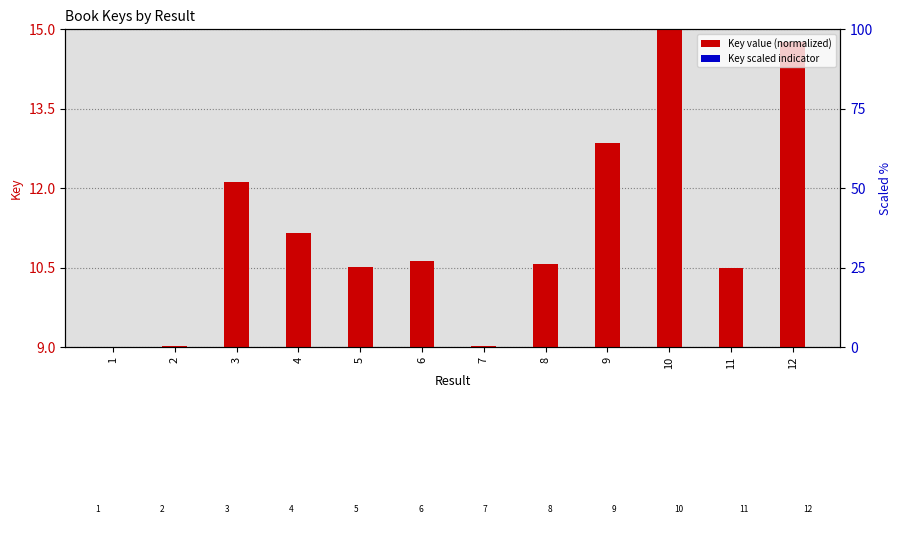

What is the highest value of the Key (scaled indicator) series?

0.3